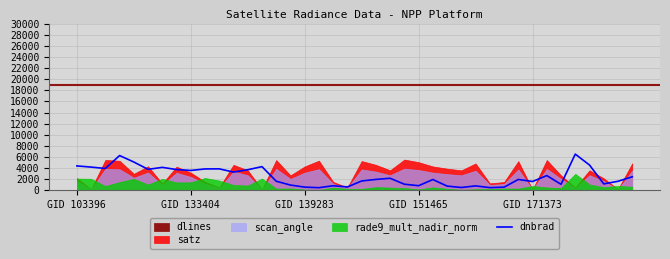

What is the average value?

2505.4